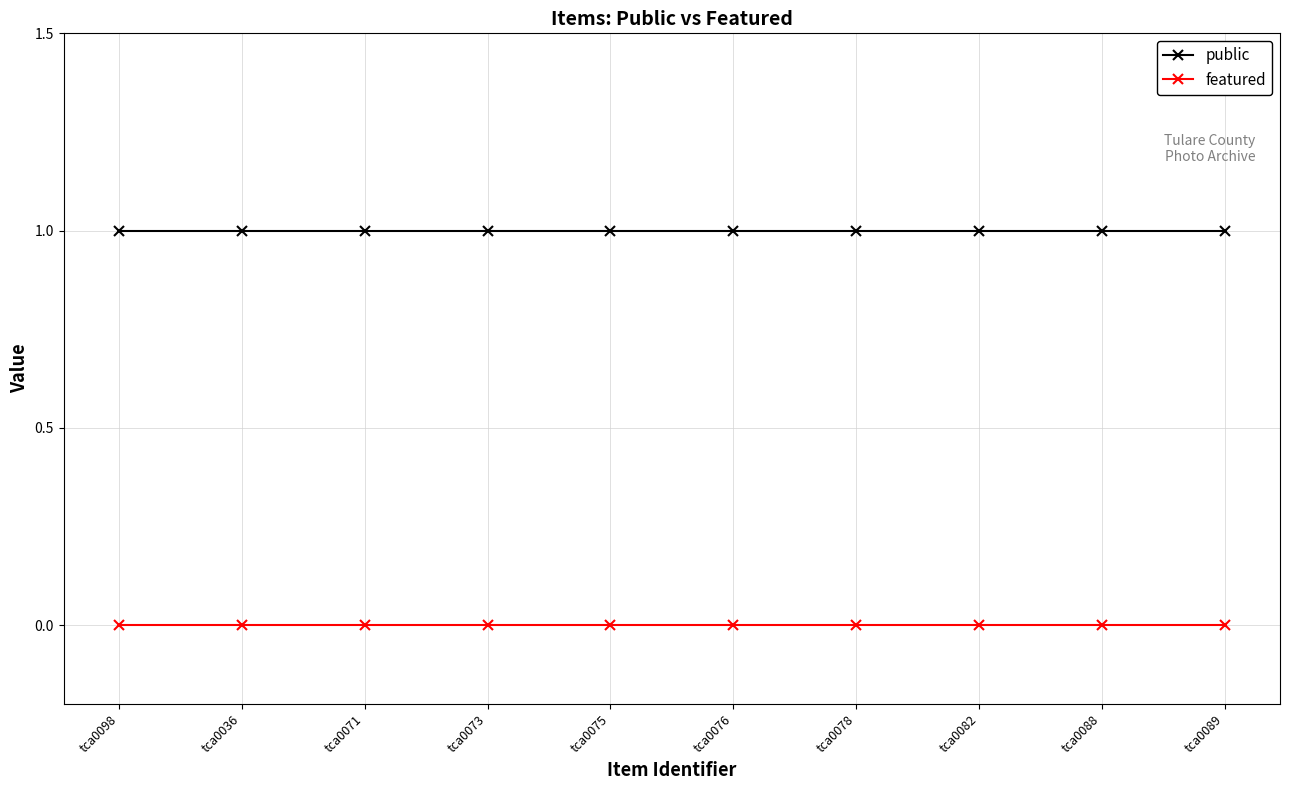

True or false: featured and public cross at least once.

False